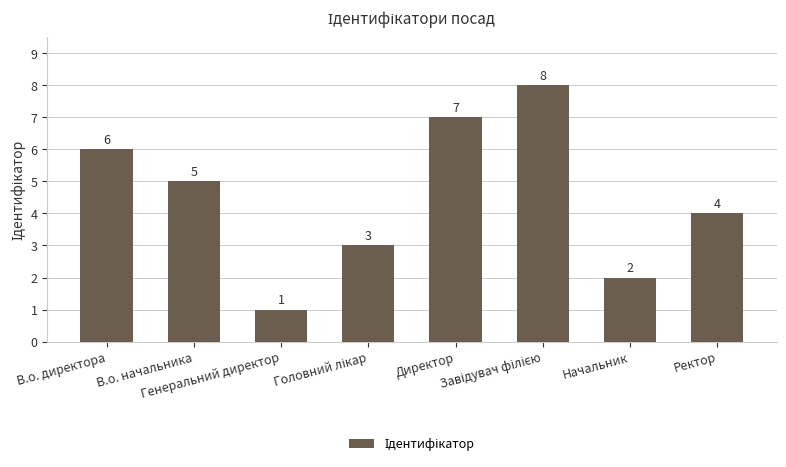

How many bars are there in total?

8